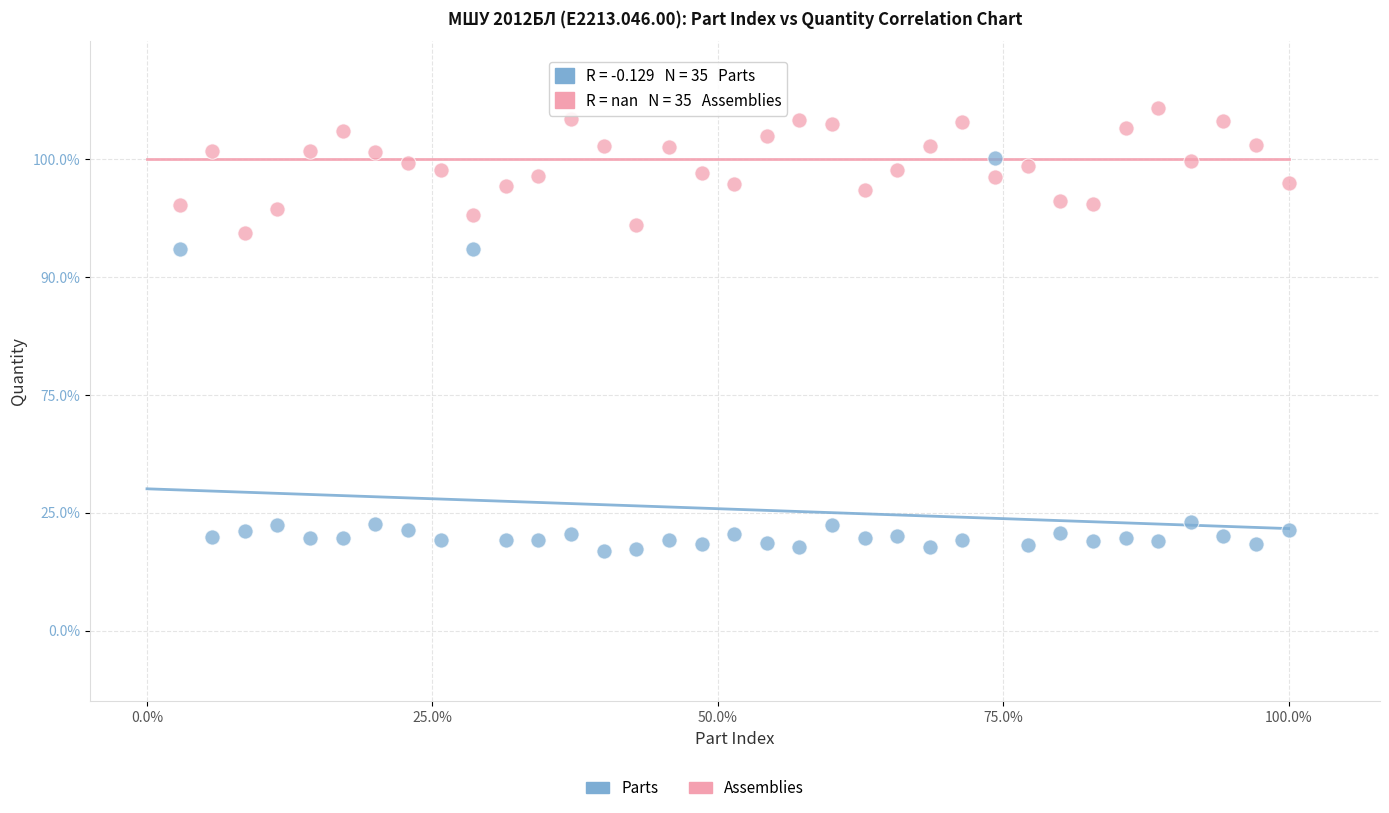

Which series has the widest spread of Y values?

Parts